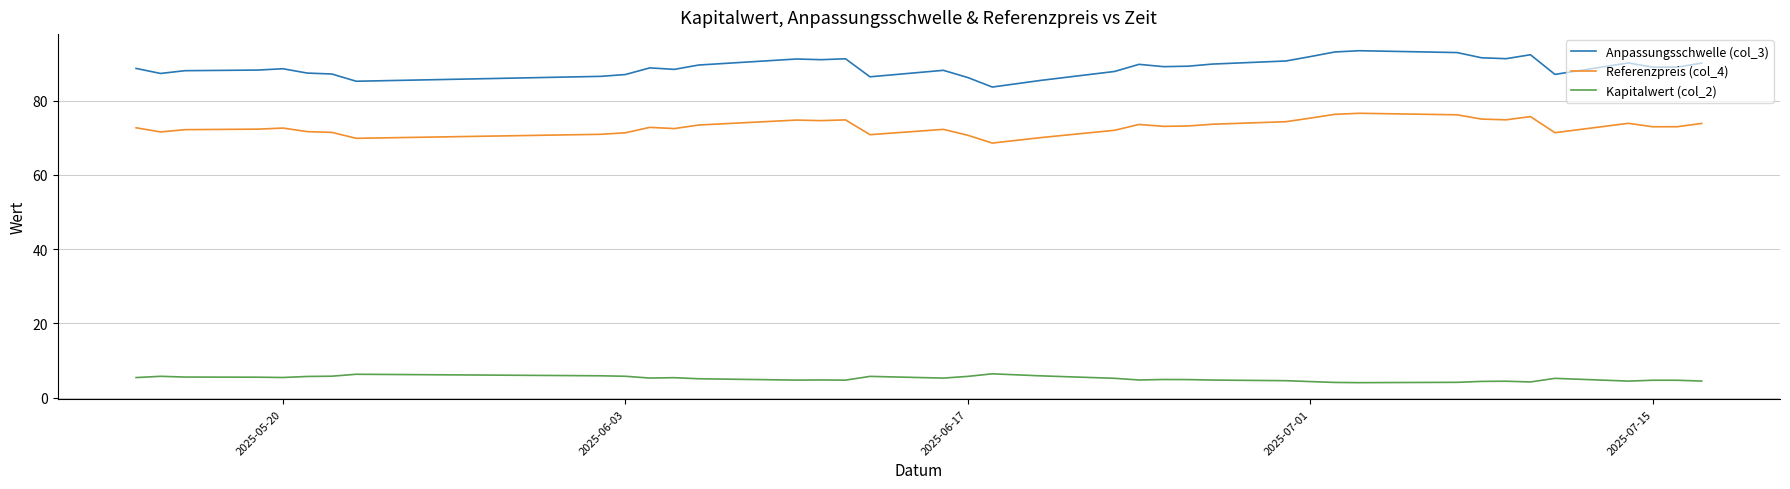

What is the difference between the maximum and minimum values in the Anpassungsschwelle (col_3) series?

9.8